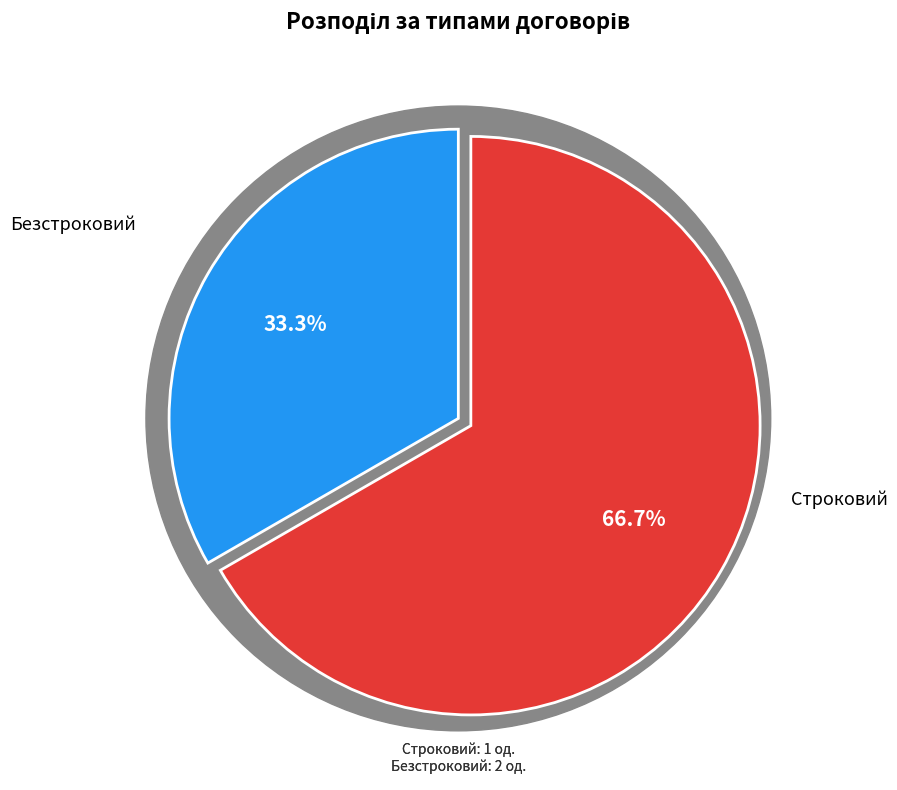

Count the number of slices in the pie.

2